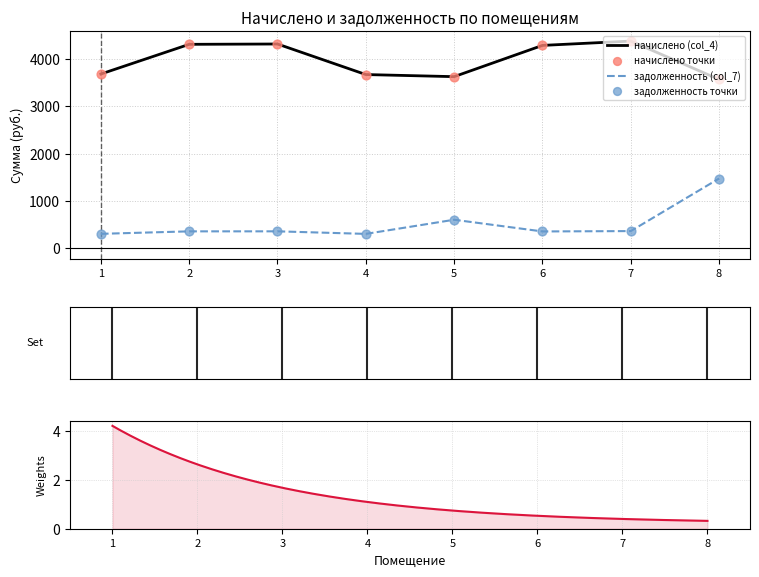

Which series has the largest total across all categories?

начислено (col_4)